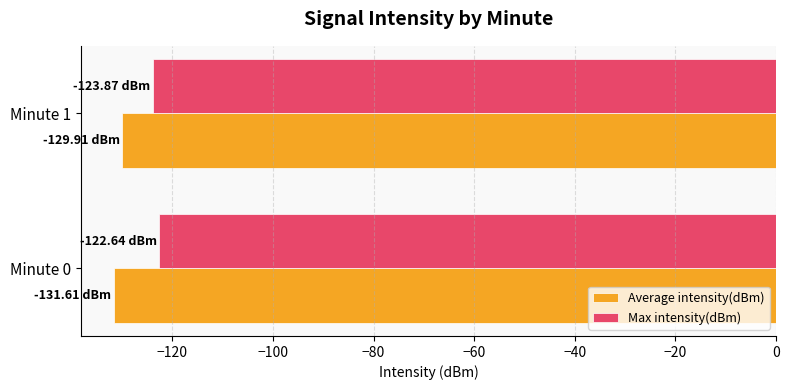

At which label is Average intensity(dBm) closest to -130?

Minute 1